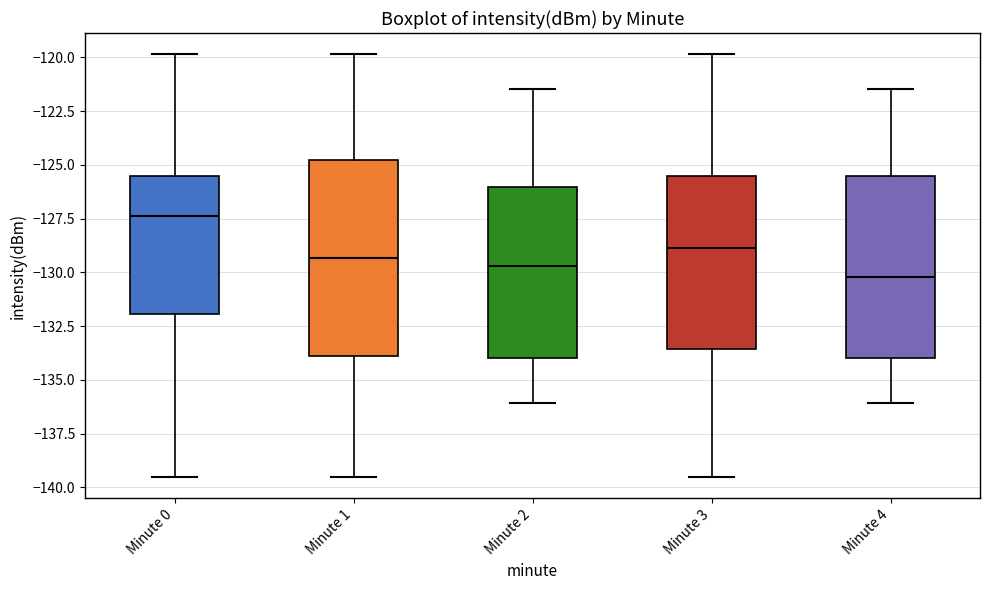

Where does the upper whisker of the box for Minute 3 end on the y-axis? The values are not printed on the chart, so give them approximately, as read against the axis.

-120.0